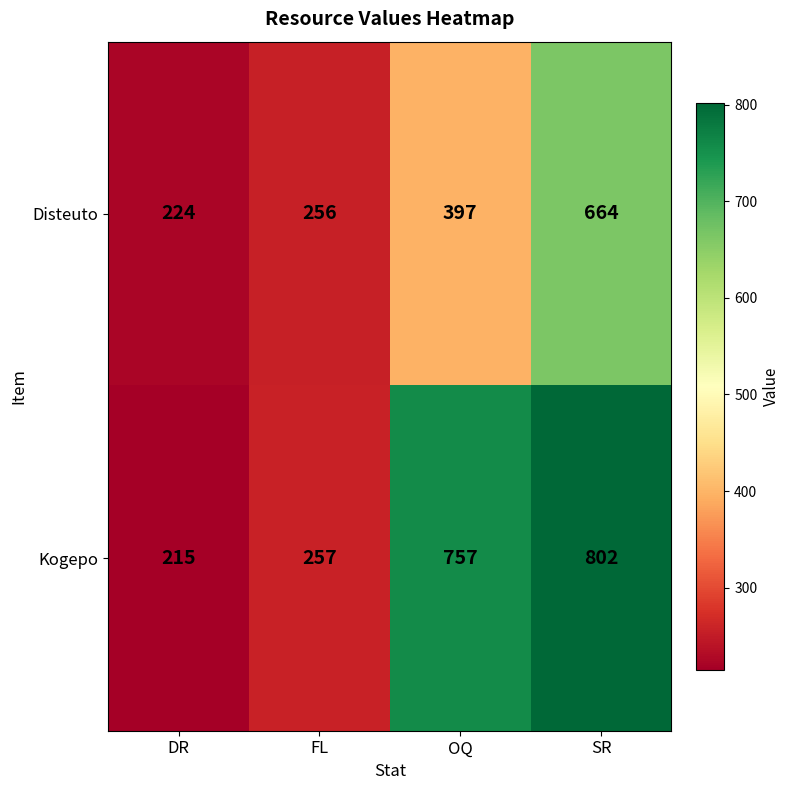

What is the difference between the Kogepo values at FL and DR?

42